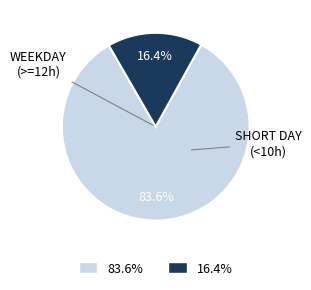

Is there any slice that represents more than half of the pie?

Yes